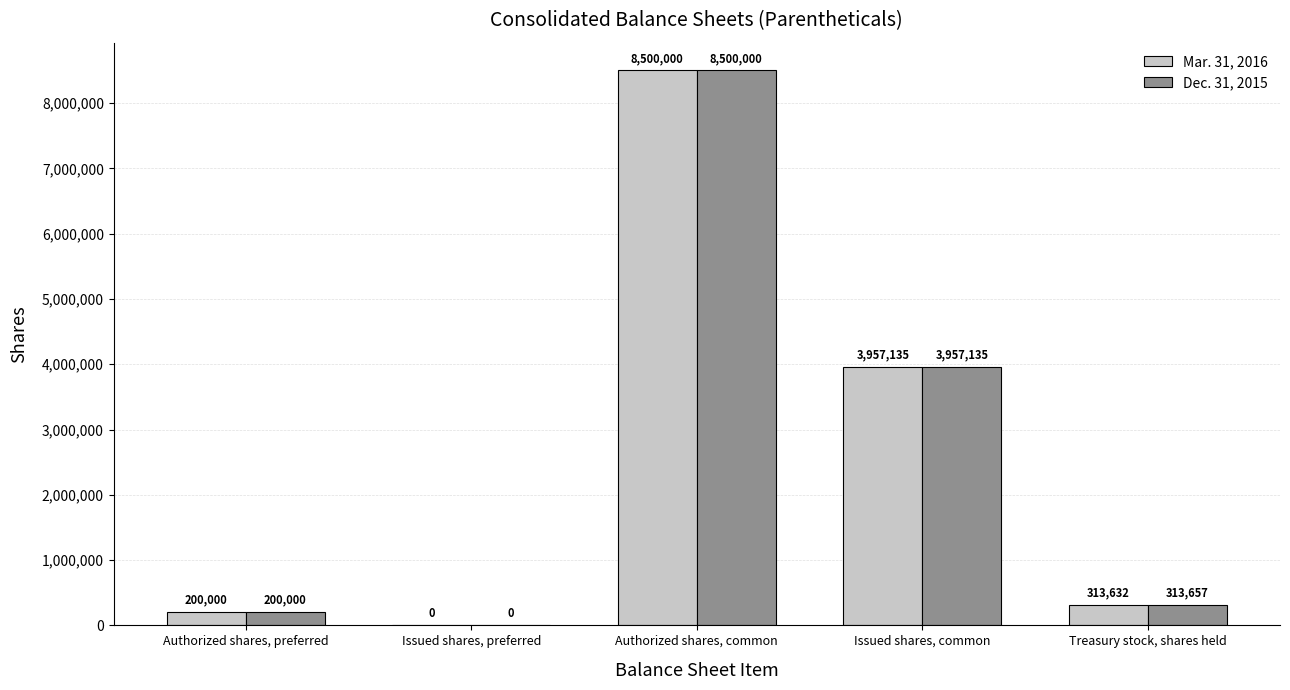

True or false: Dec. 31, 2015 has a value of 3639247 at Authorized shares, common.

False